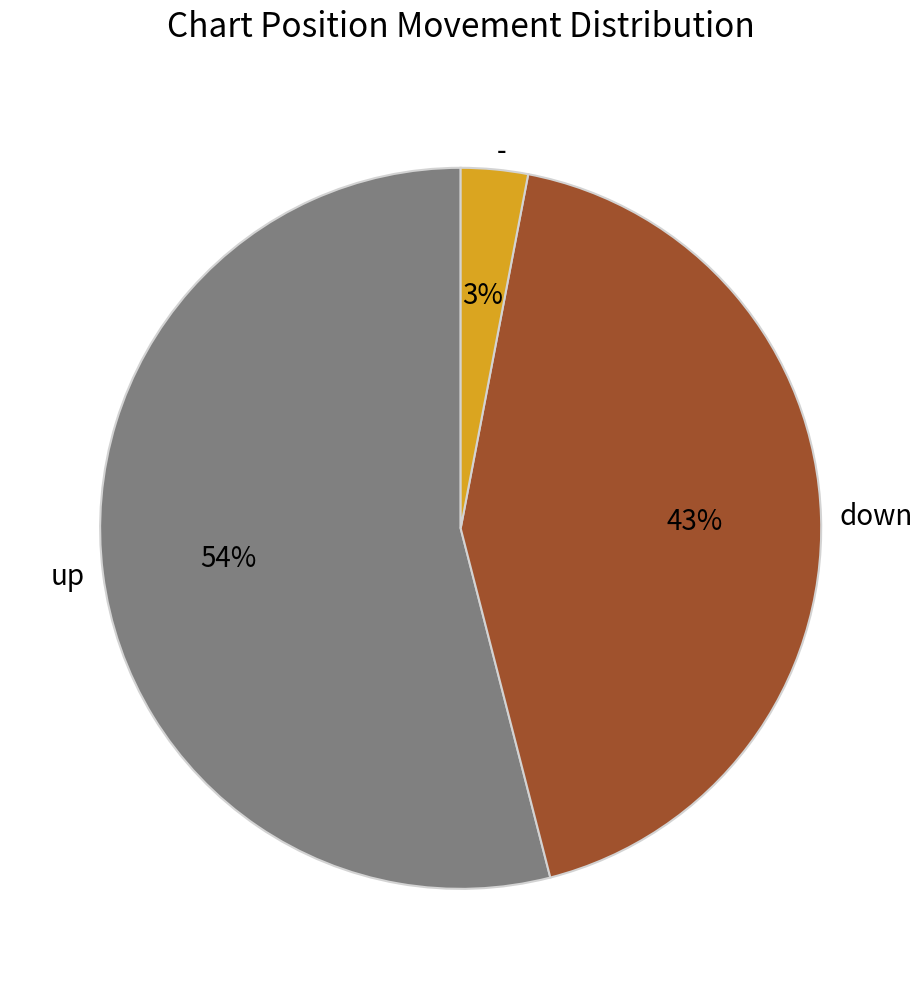

Between down and -, which is larger?

down